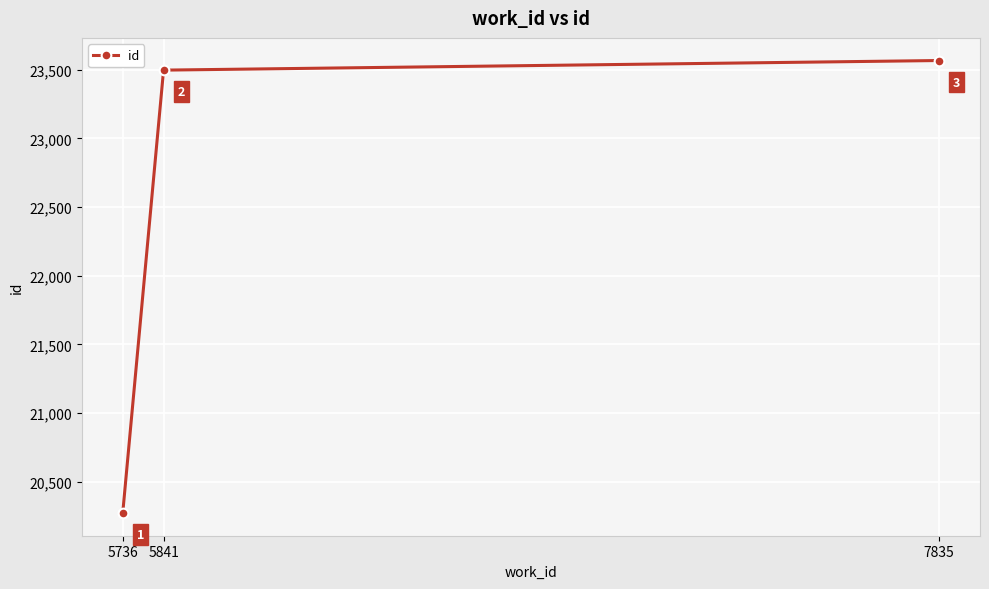

What is the maximum value shown in the chart?

23567